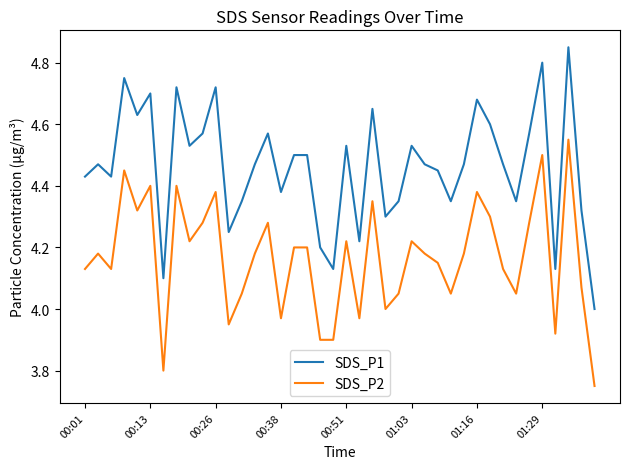

True or false: SDS_P1 and SDS_P2 cross at least once.

False